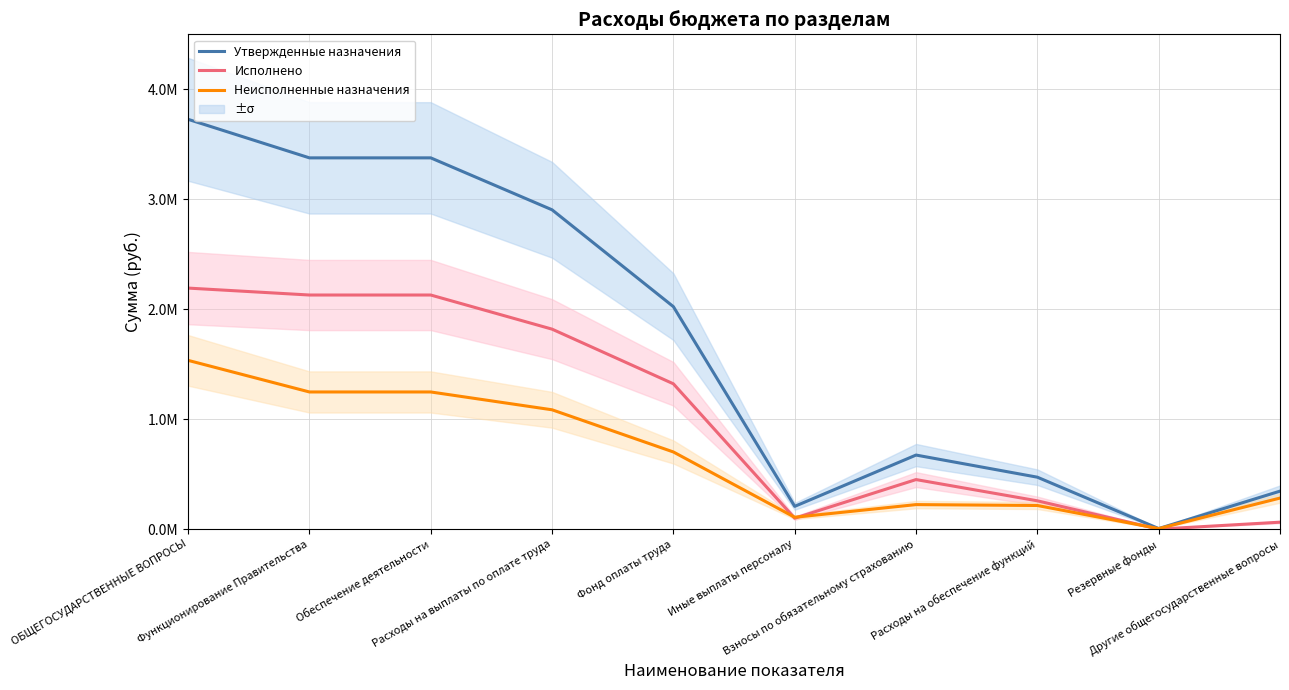

The Утвержденные назначения series shows 673600.0 at Взносы по обязательному страхованию. True or false?

True